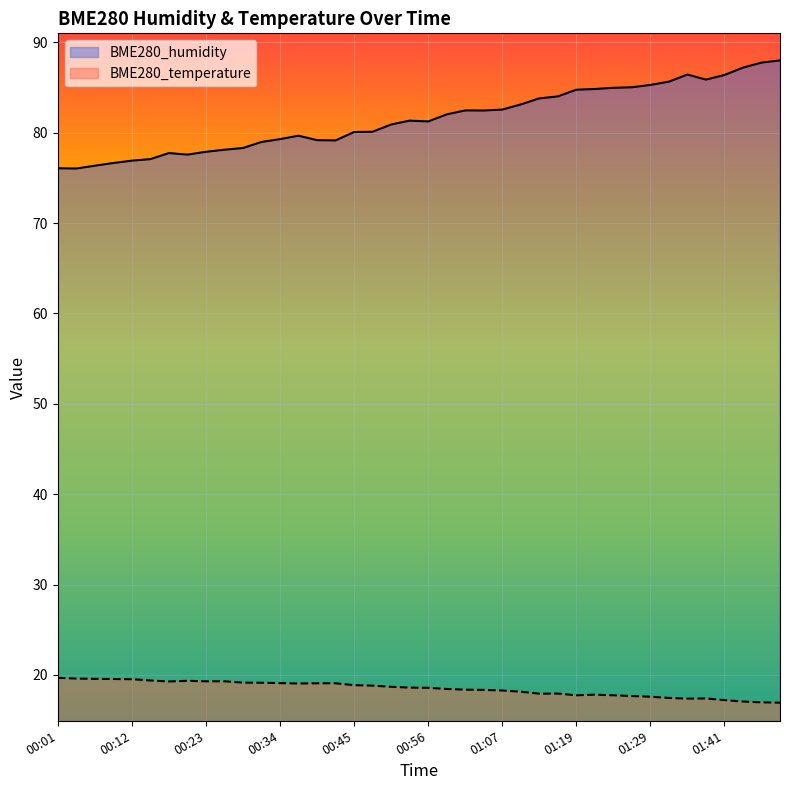

Reading left to right, extract all data points from this chart.

BME280_humidity: 76.1	76.0	76.3	76.7	76.9	77.1	77.8	77.6	77.9	78.1	78.3	79.0	79.3	79.7	79.2	79.2	80.1	80.1	80.9	81.3	81.2	82.0	82.5	82.5	82.6	83.1	83.8	84.0	84.8	84.8	85.0	85.0	85.3	85.7	86.4	85.9	86.4	87.2	87.8	88.0
BME280_temperature: 19.7	19.6	19.6	19.6	19.5	19.4	19.3	19.4	19.3	19.3	19.1	19.1	19.1	19.1	19.1	19.1	18.9	18.8	18.7	18.6	18.6	18.4	18.4	18.4	18.3	18.1	17.9	17.9	17.8	17.8	17.8	17.7	17.6	17.5	17.4	17.4	17.2	17.1	17.0	16.9